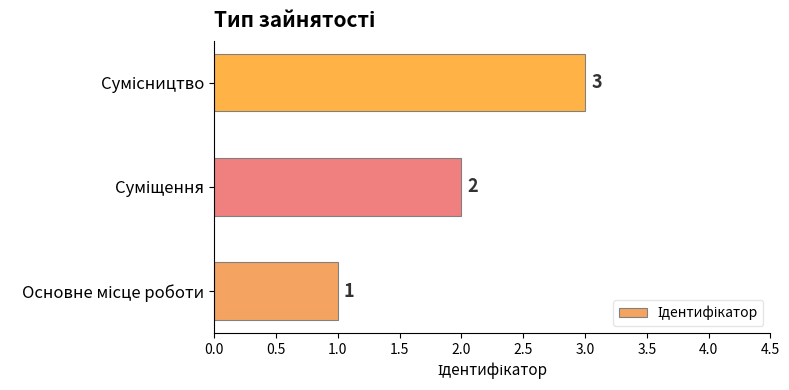

Are the bars horizontal?

Yes